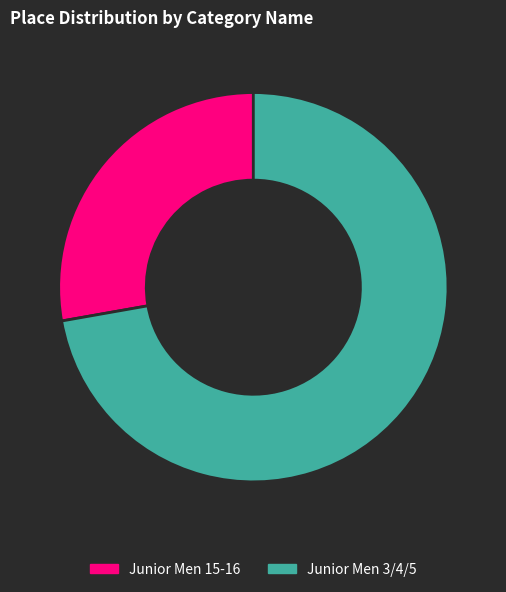

The Junior Men 3/4/5 slice represents 81% of the pie. True or false?

False